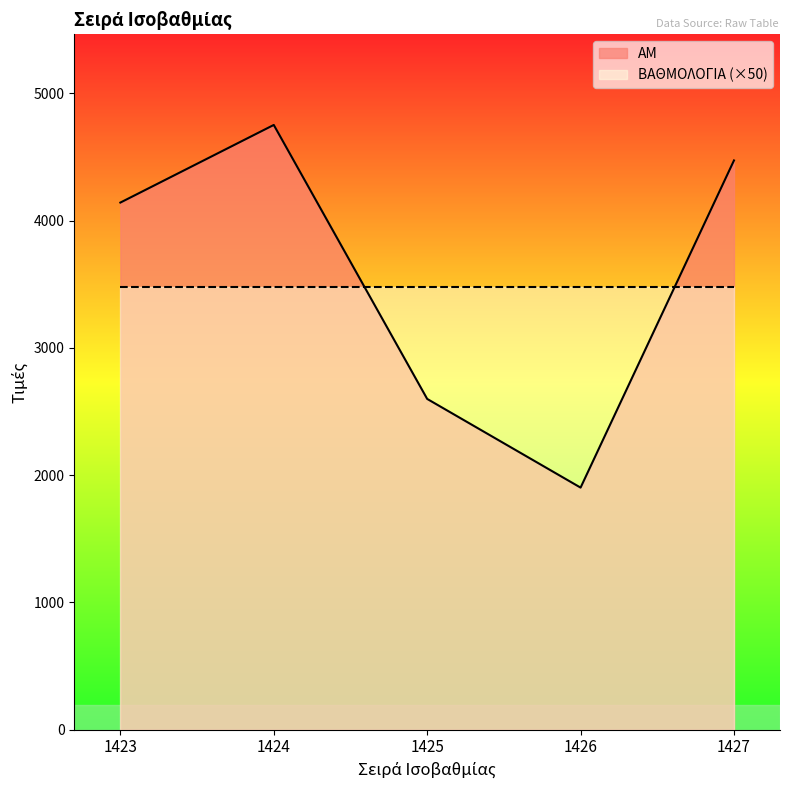

True or false: the data shows 2599 at 1425.

True